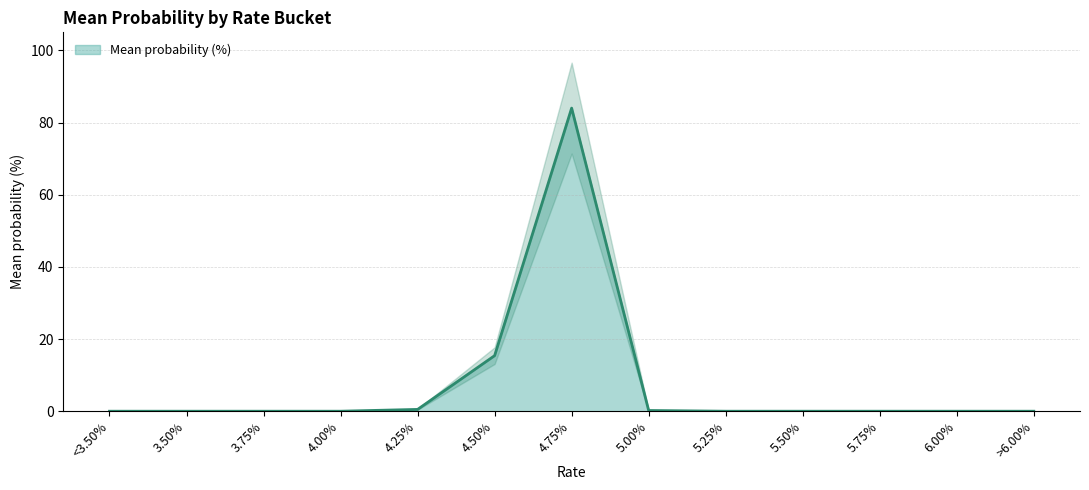

The value at 5.25% is 0.0. True or false?

True